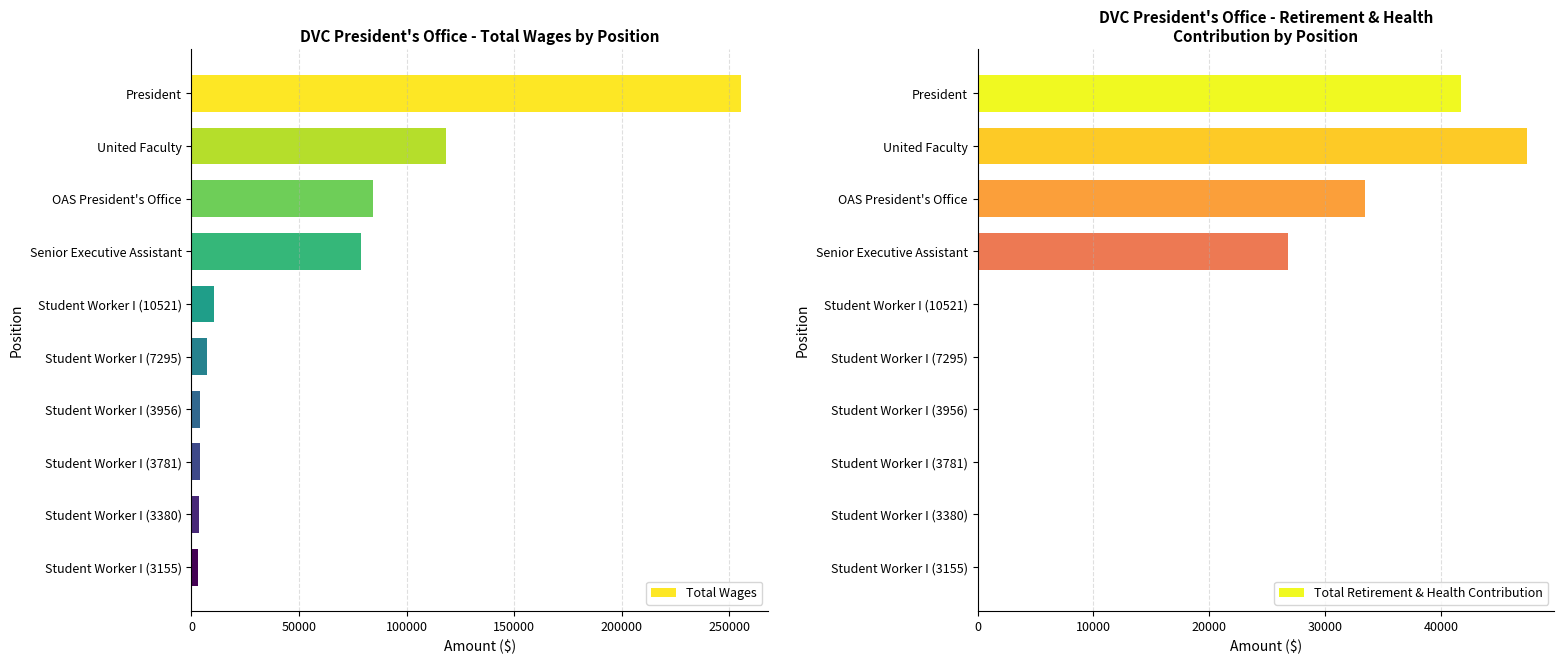

What is the value of the Total Wages bar at the 2nd from the left?

118148